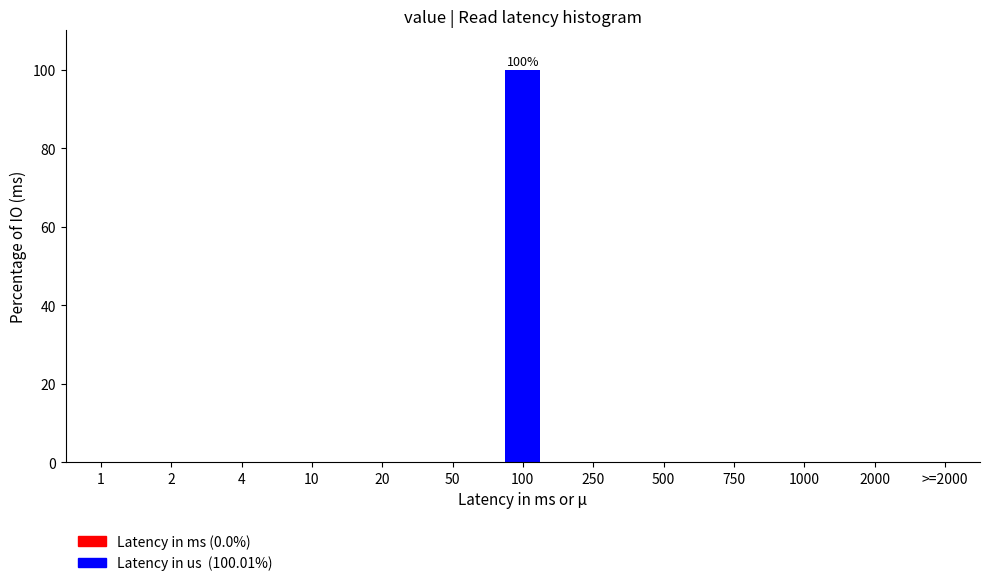

Reading right to left, transcribe all the data shown in this chart.

>=2000=0	2000=0	1000=0	750=0	500=0	250=0	100=100	50=0	20=0	10=0	4=0	2=0	1=0